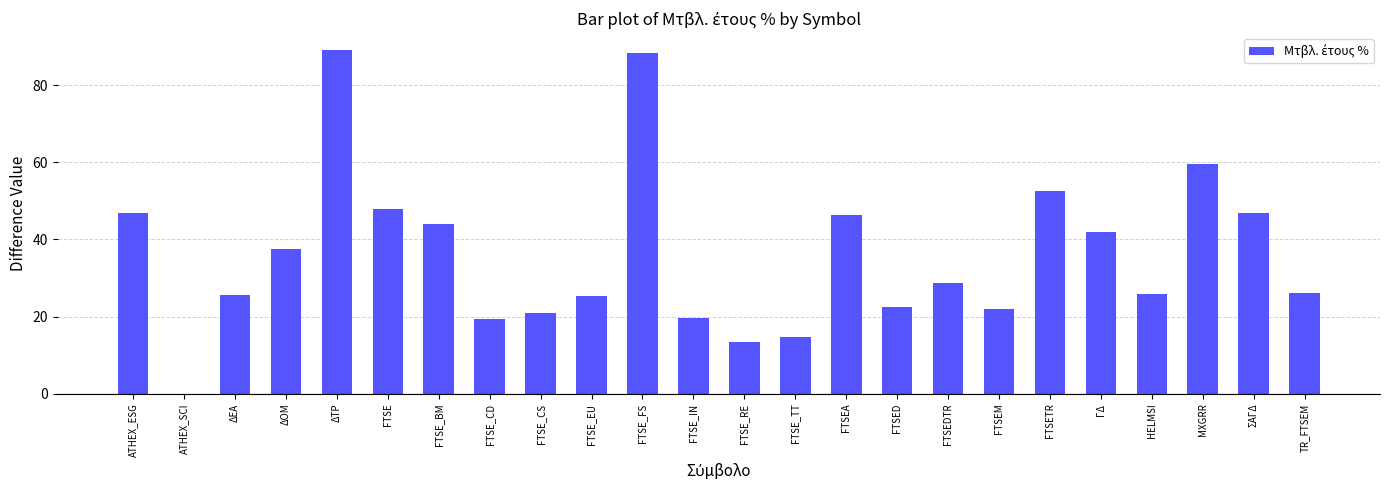

What is the greatest value displayed?

89.0